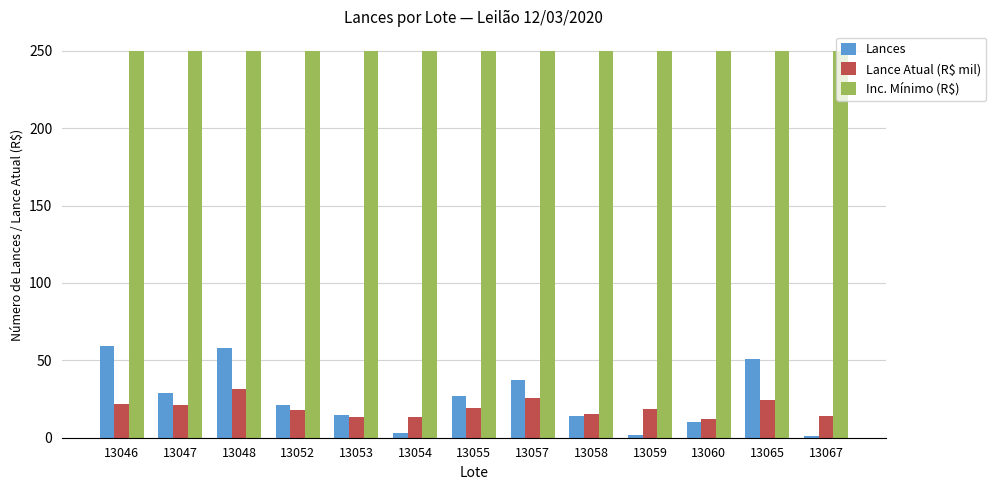

At which label does Lances first exceed 21?

13046